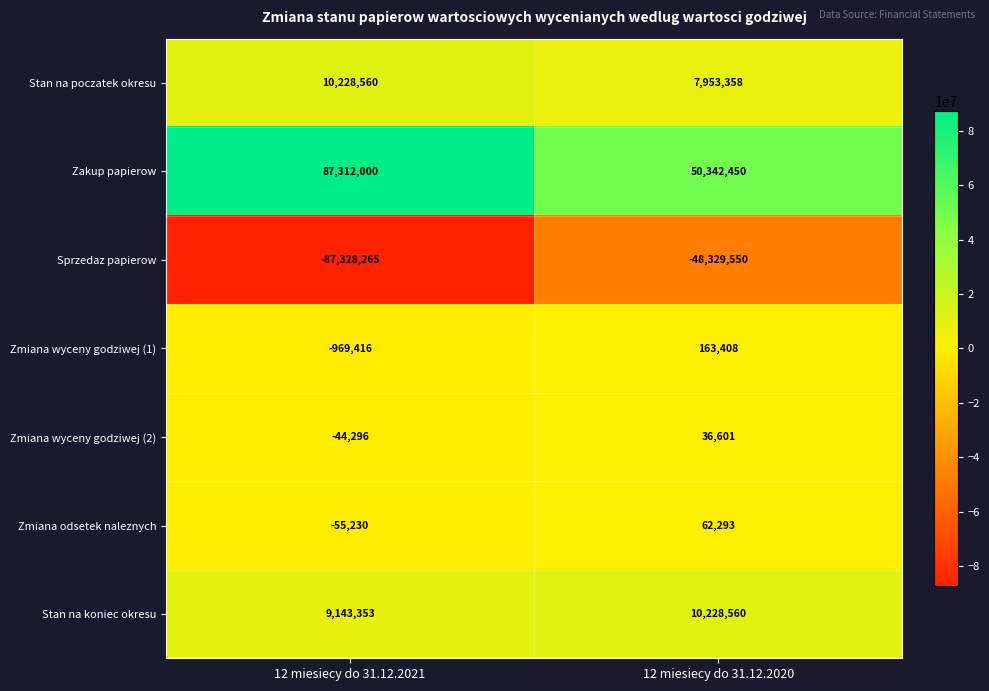

Which series has the largest range (max minus min)?

Sprzedaz papierow